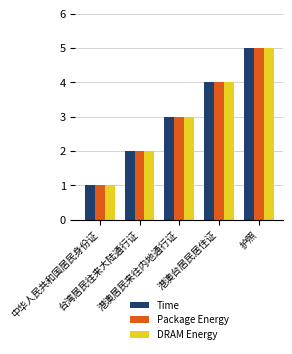

How many distinct data groups are displayed?

3